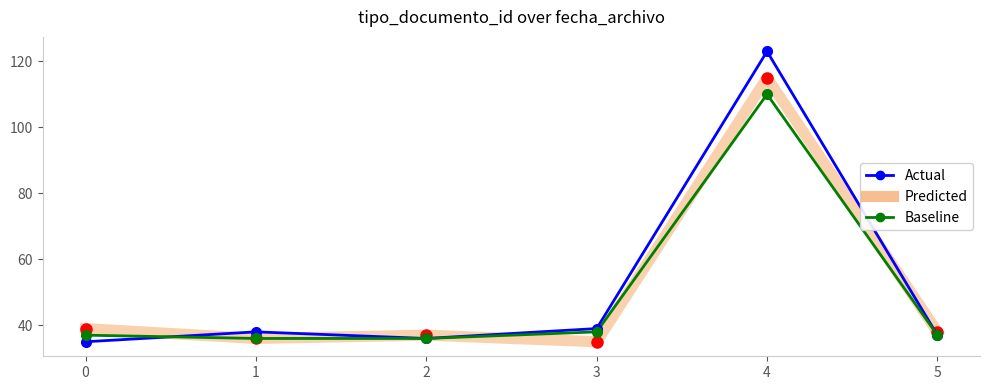

Read the Predicted value at 3.

35